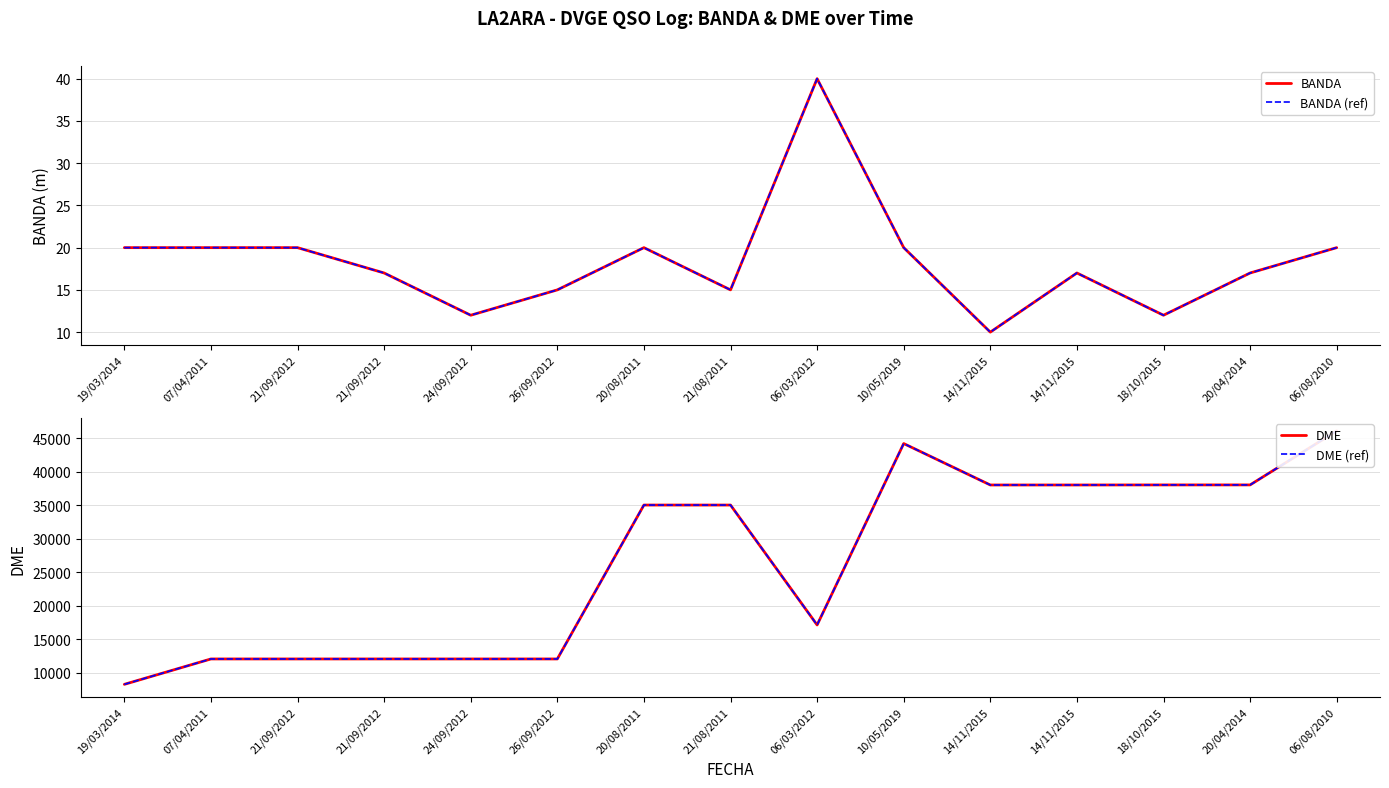

True or false: DME has more than 0 interior local peaks.

True